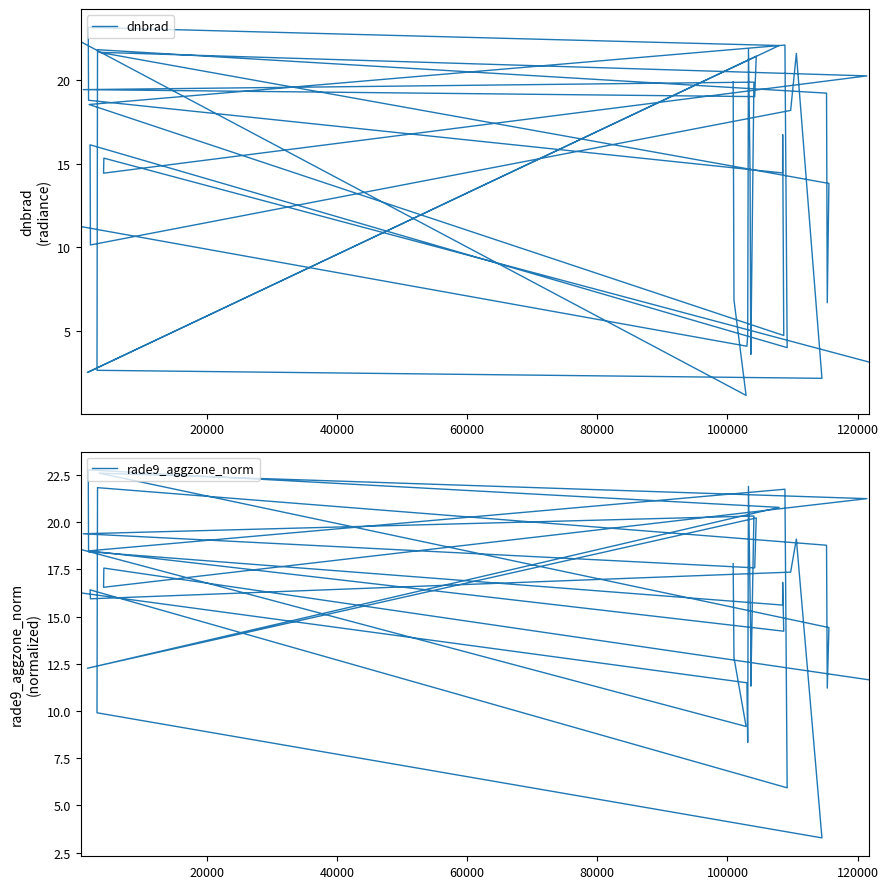

Does the chart display data point markers on the line(s)?

No